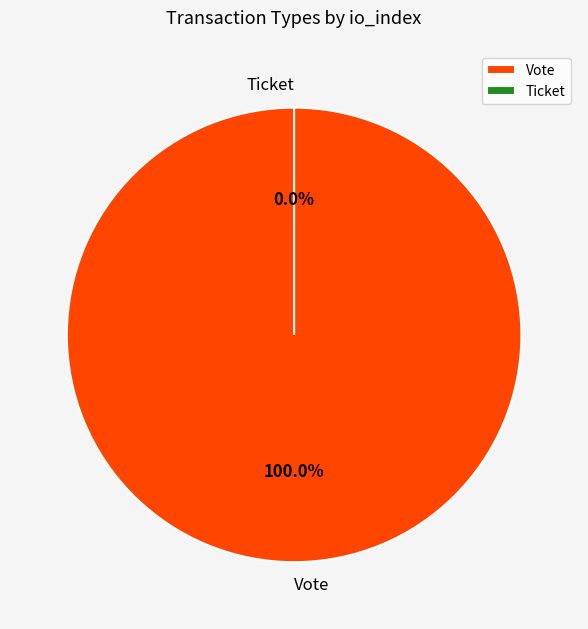

How many slices are in this pie chart?

2